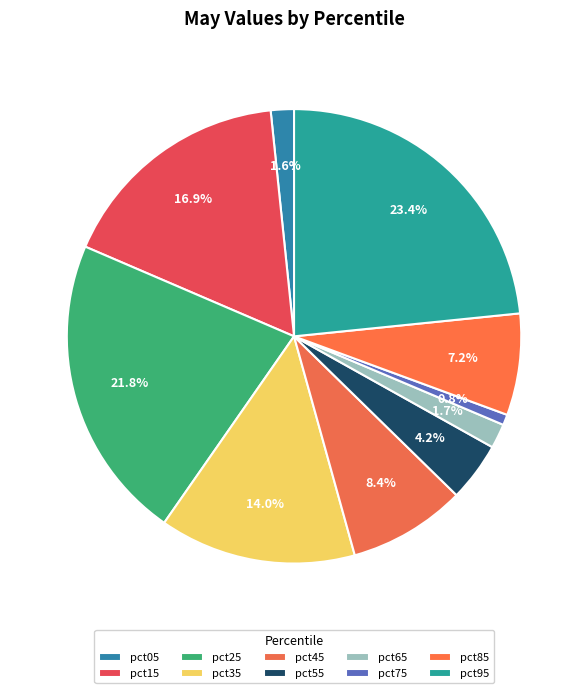

Rank the categories by value from highest to lowest.

pct95, pct25, pct15, pct35, pct45, pct85, pct55, pct65, pct05, pct75